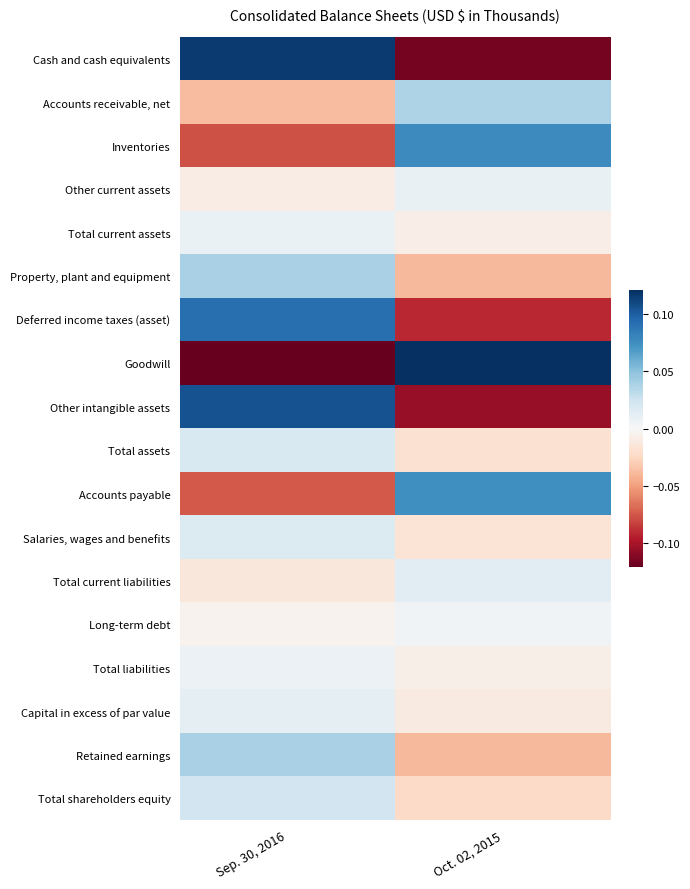

Between Sep. 30, 2016 and Oct. 02, 2015, which series saw the biggest shift?

Goodwill